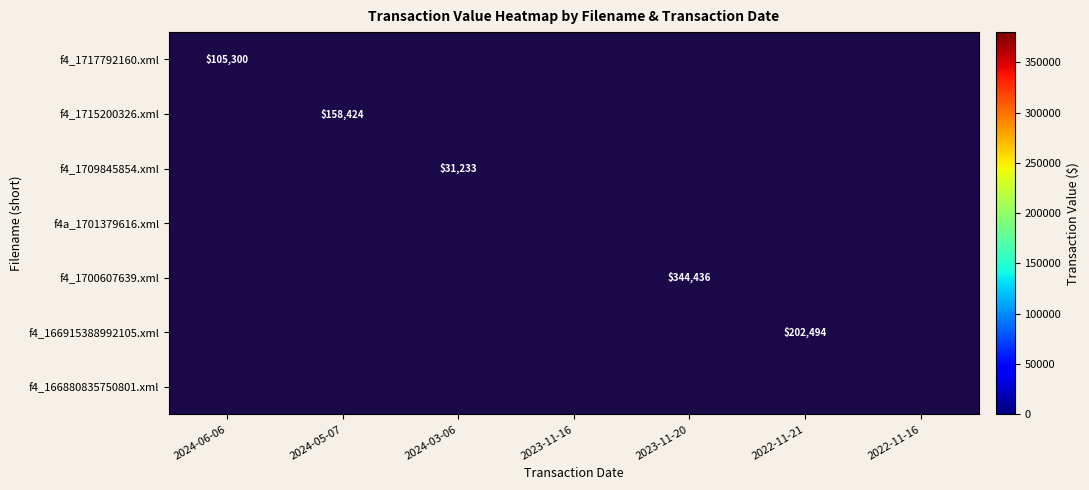

Between 2022-11-21 and 2023-11-20, which is larger?

2023-11-20